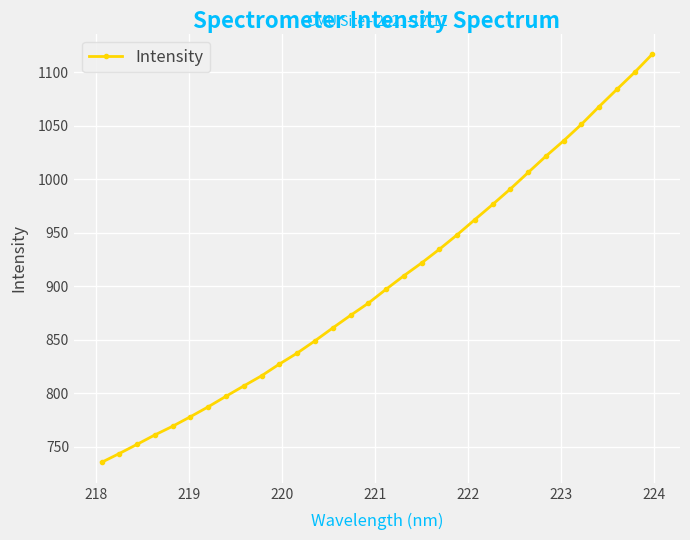

What is the difference between the second highest and second lowest values?

356.3